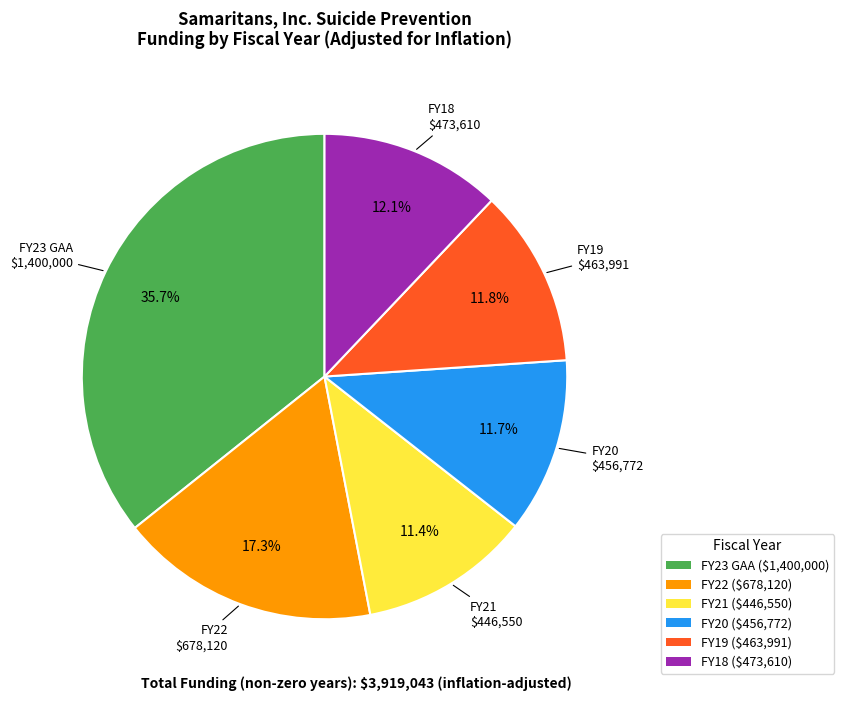

Combined, what portion of the pie is FY19 and FY22?

29.1%